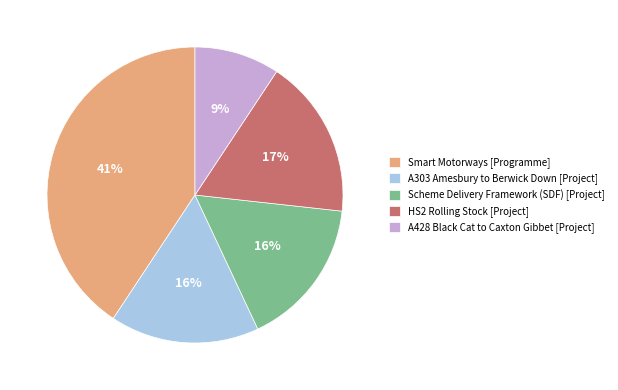

Is it true that A428 Black Cat to Caxton Gibbet [Project] is 9% of the pie?

True